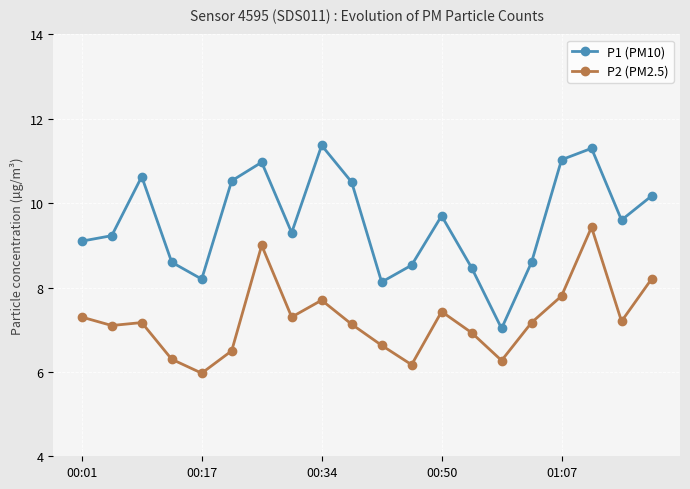

True or false: P2 (PM2.5) and P1 (PM10) cross at least once.

False